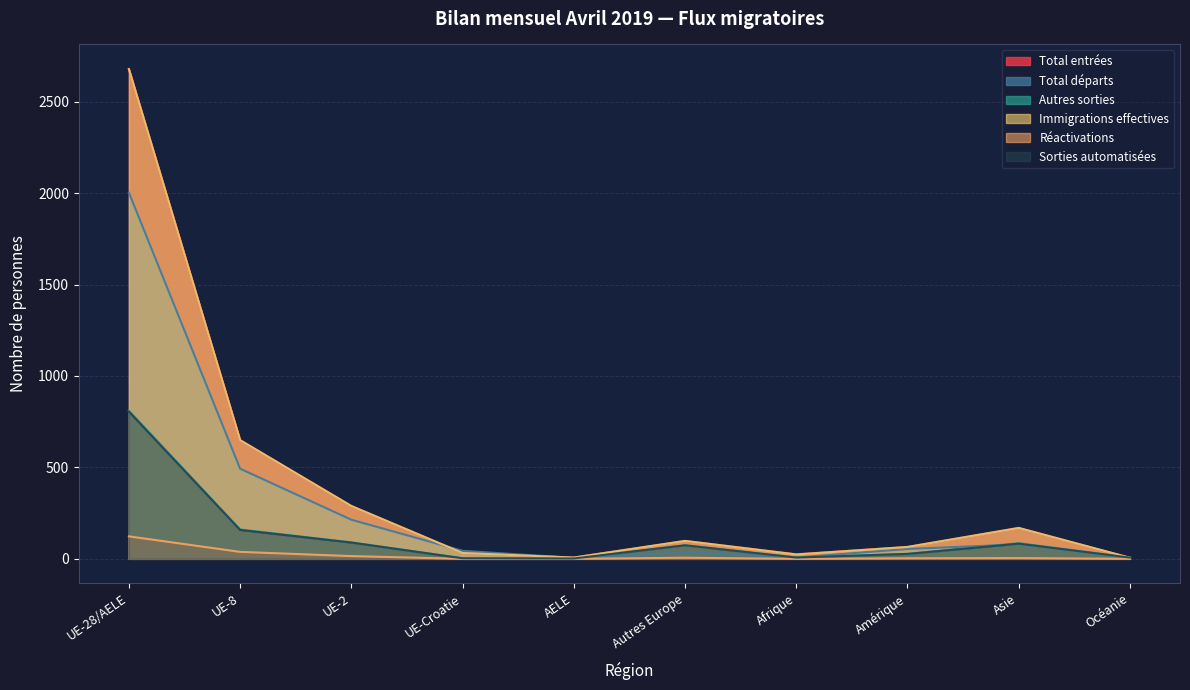

Which series changed the most between Afrique and Asie?

Immigrations effectives